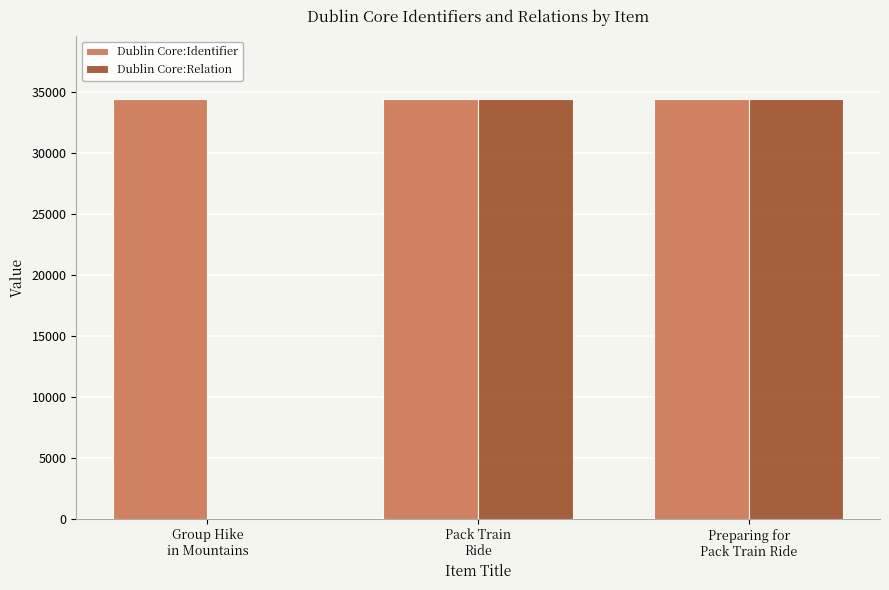

How many distinct data groups are displayed?

2